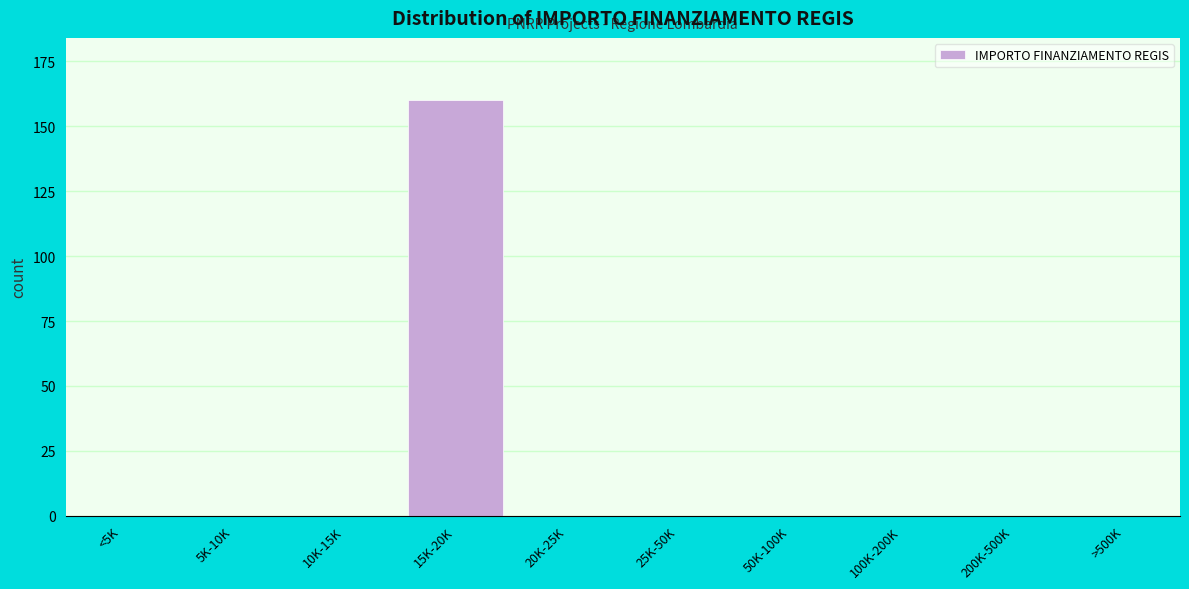

Reading right to left, what are all the values shown in this chart?

>500K=0	200K-500K=0	100K-200K=0	50K-100K=0	25K-50K=0	20K-25K=0	15K-20K=160	10K-15K=0	5K-10K=0	<5K=0